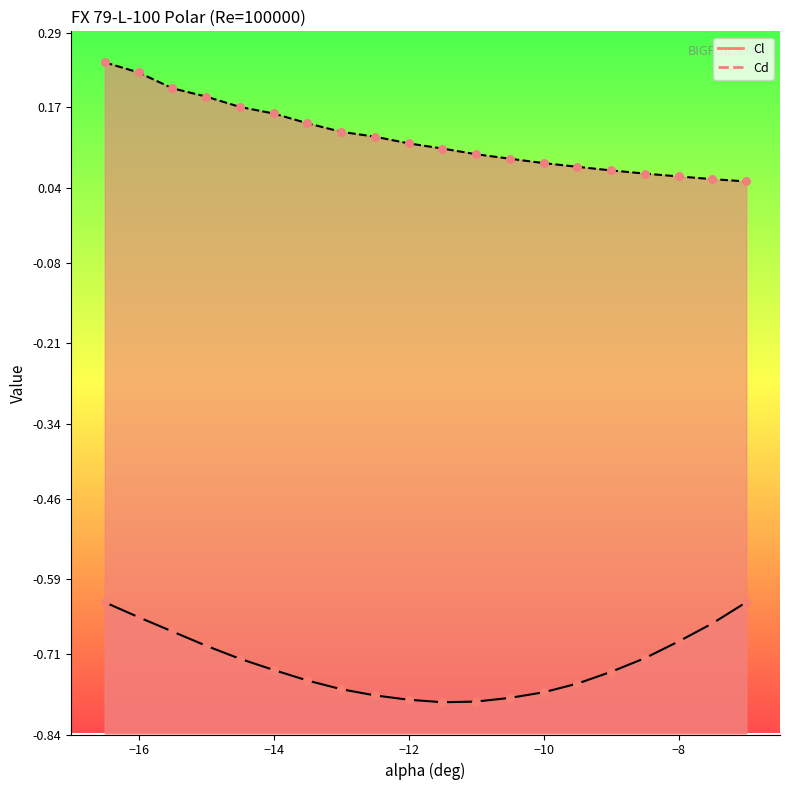

What is the total value across all series at -11.0?

-0.7